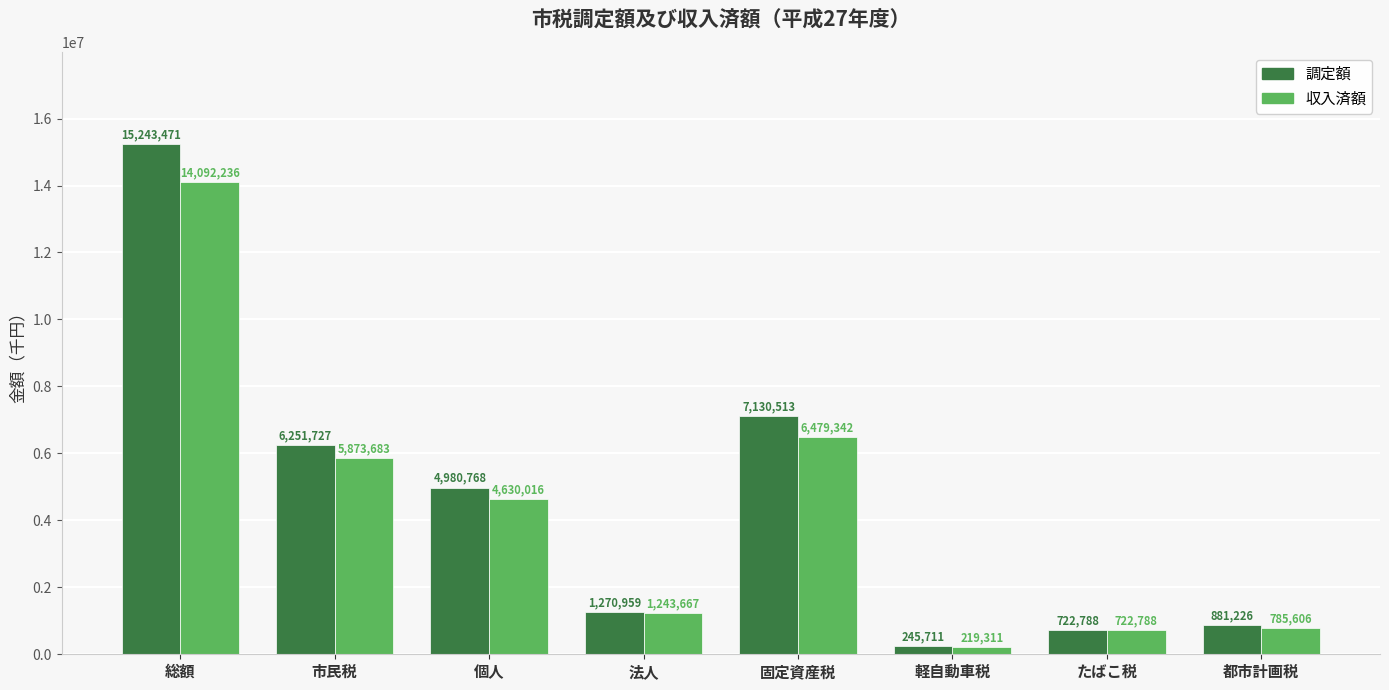

The 調定額 series shows 502318 at 法人. True or false?

False